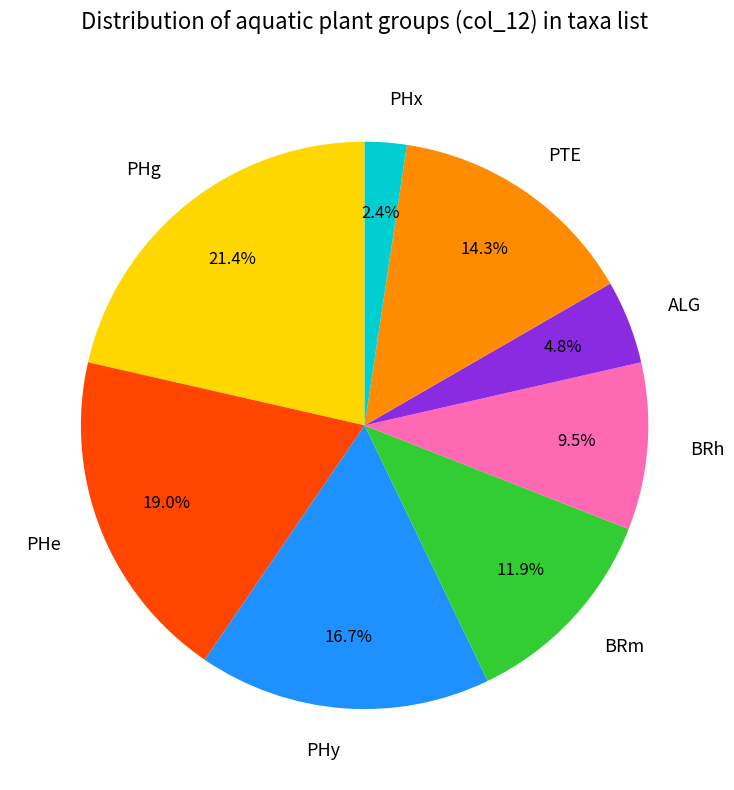

Which slice is the largest?

PHg